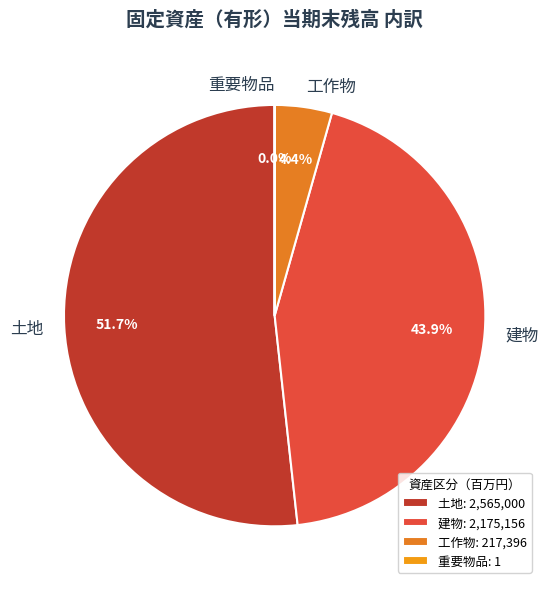

Does 建物 account for over 50% of the chart?

No